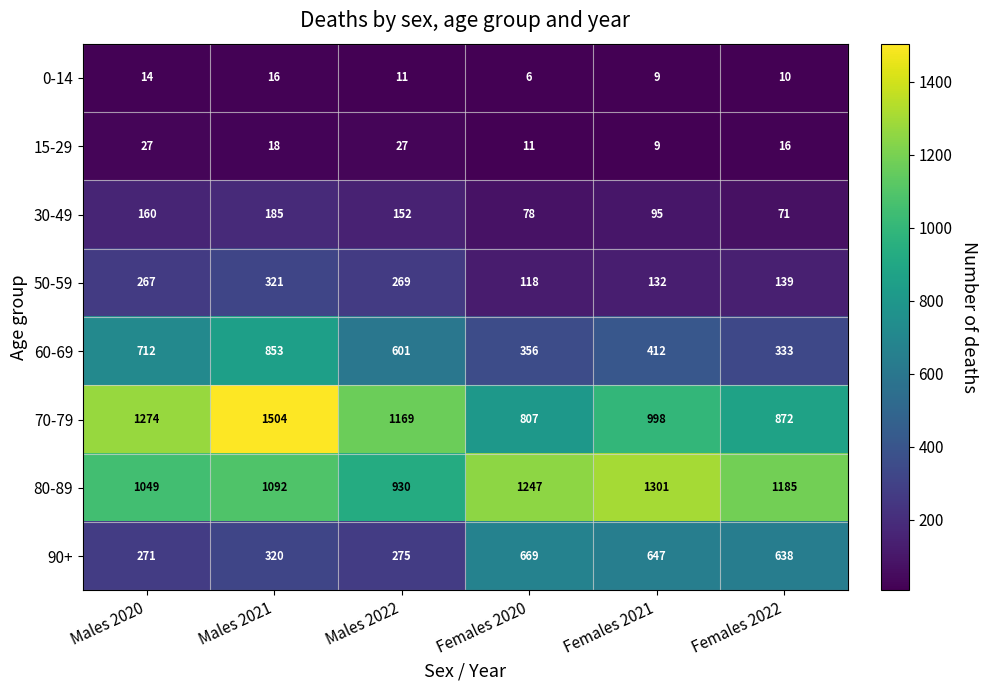

What is the sum of the 0-14 values at Males 2020 and Females 2021?

23